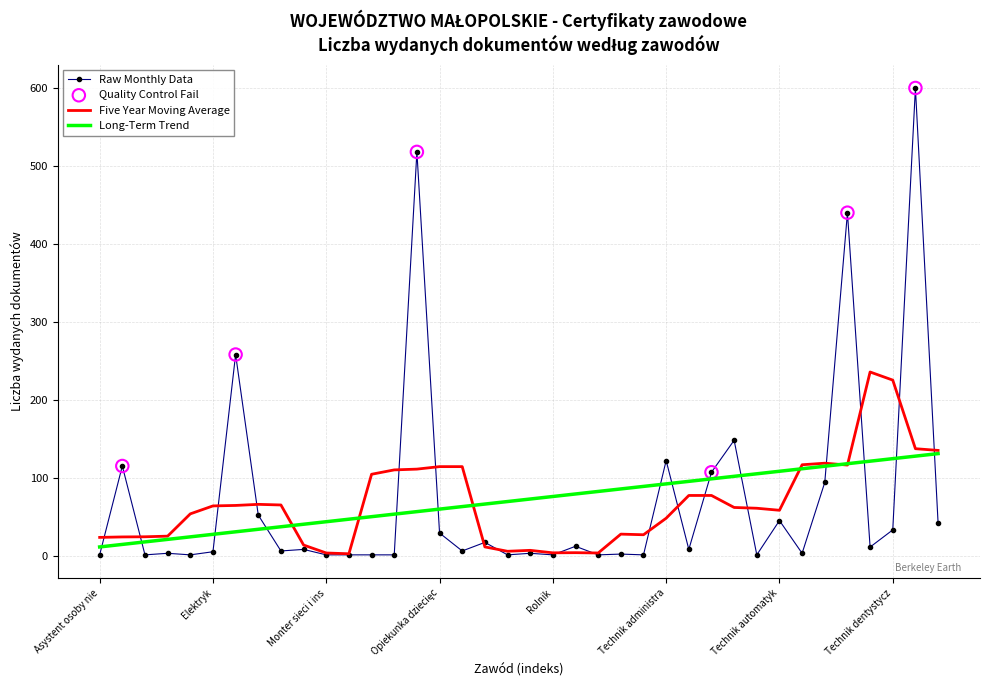

What is the greatest value displayed?

600.0